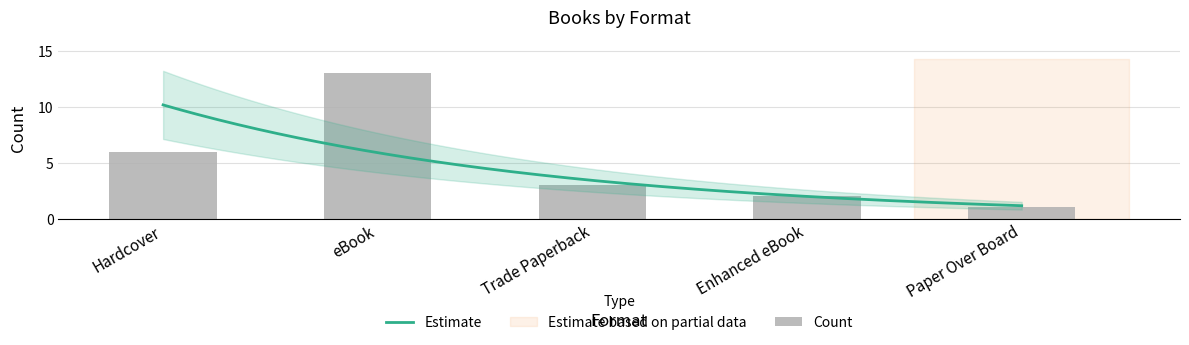

How many bars are there in total?

5